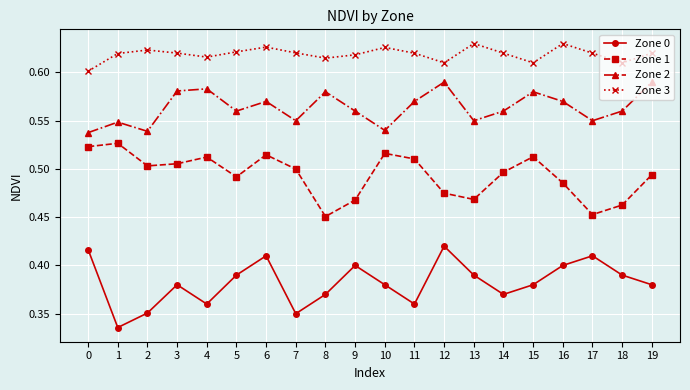

What is the sum of the Zone 2 values at 12 and 6?

1.2